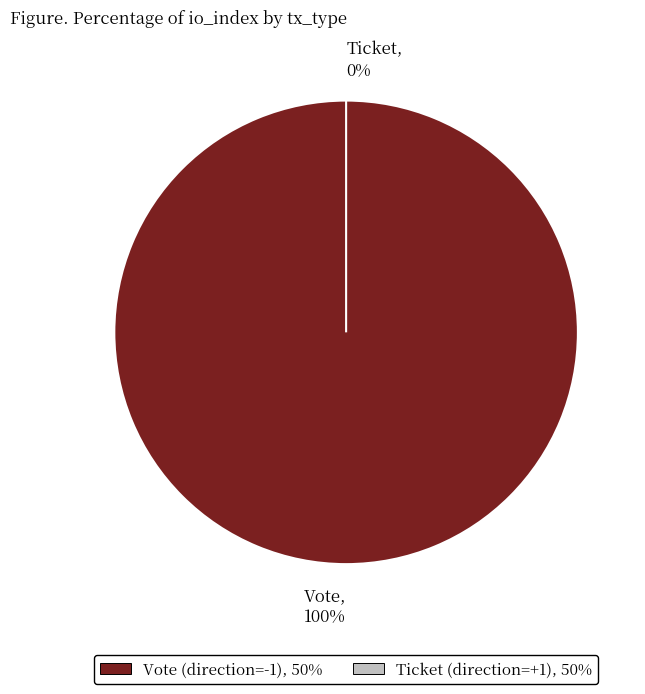

How many slices are in this pie chart?

2